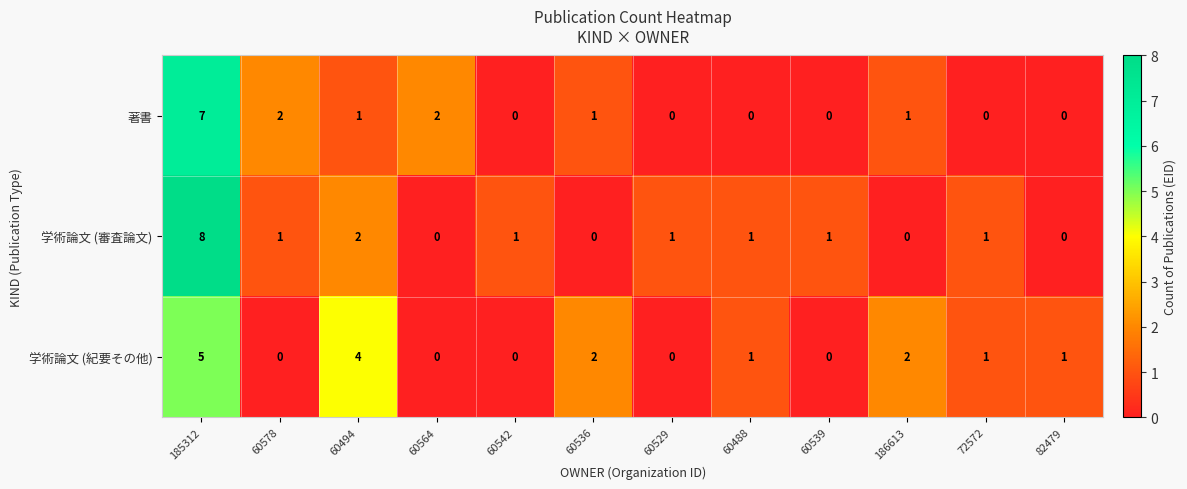

How many data points does each series have?

12